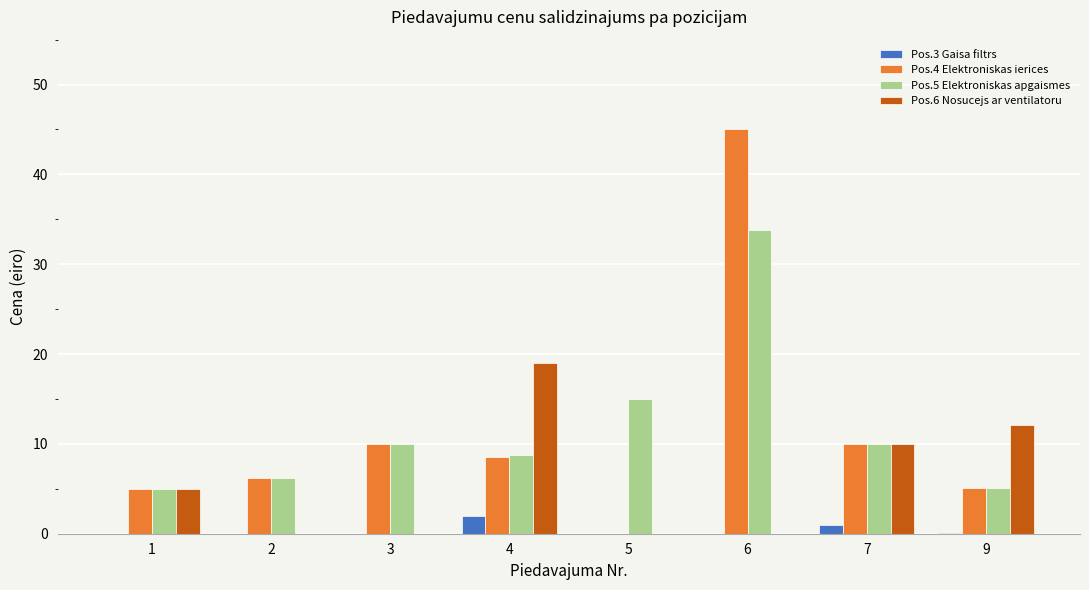

Between 2 and 6, which series saw the biggest shift?

Pos.4 Elektroniskas ierices